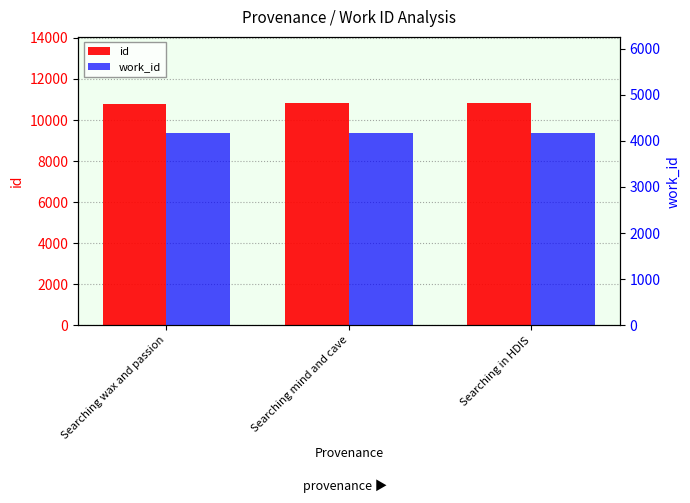

At how many categories does at least one series exceed 6903?

3